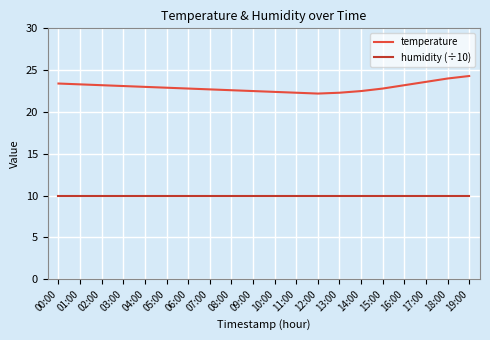

Which series has the widest spread of values?

temperature